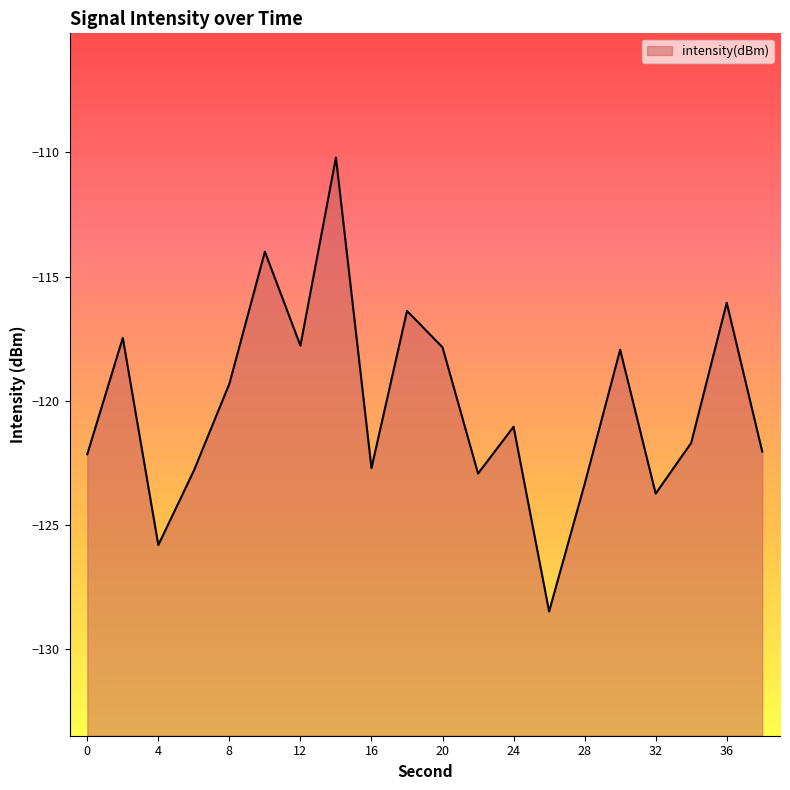

What is the minimum value shown in the chart?

-128.5